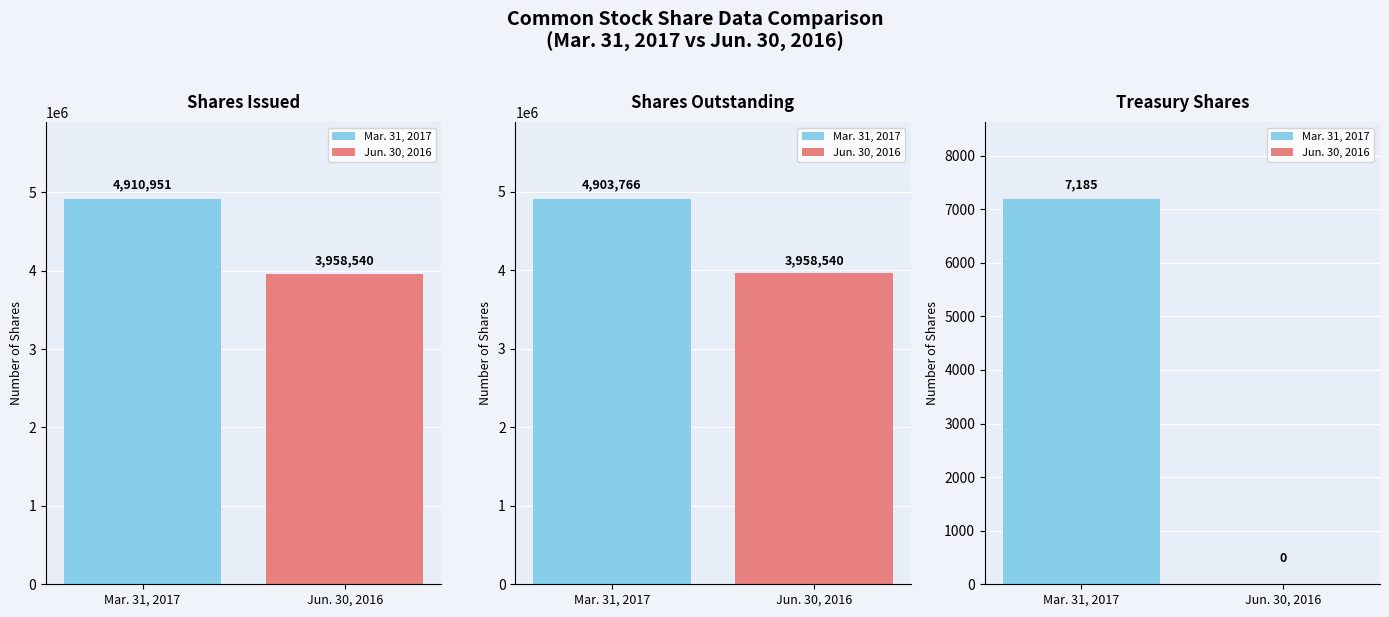

What is the sum of the Mar. 31, 2017 values at Common stock, shares outstanding and Common stock, shares issued?

9814717